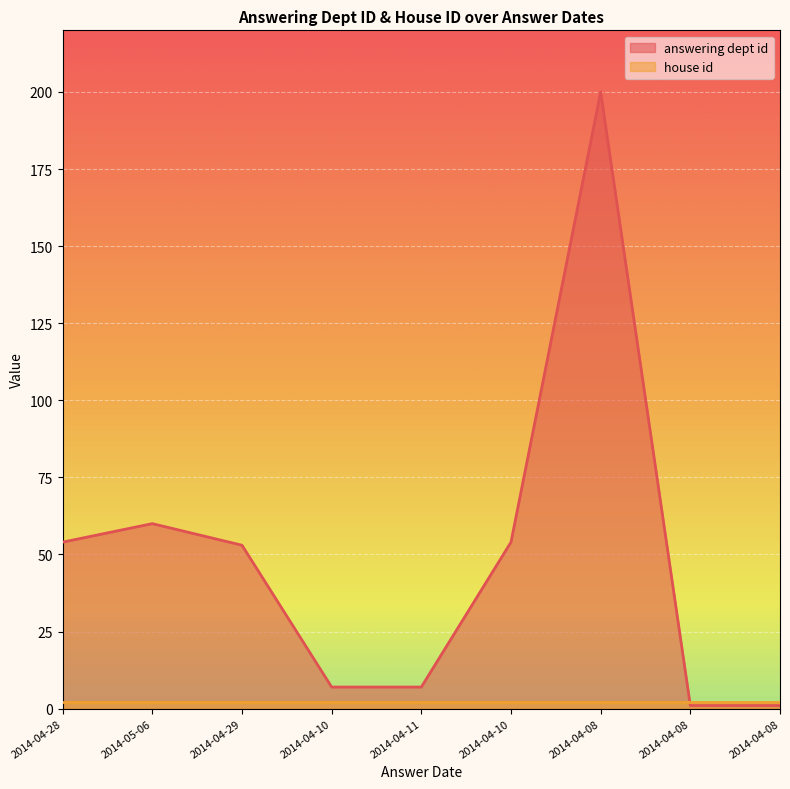

The chart shows a value of 9 at 2014-04-10. True or false?

False